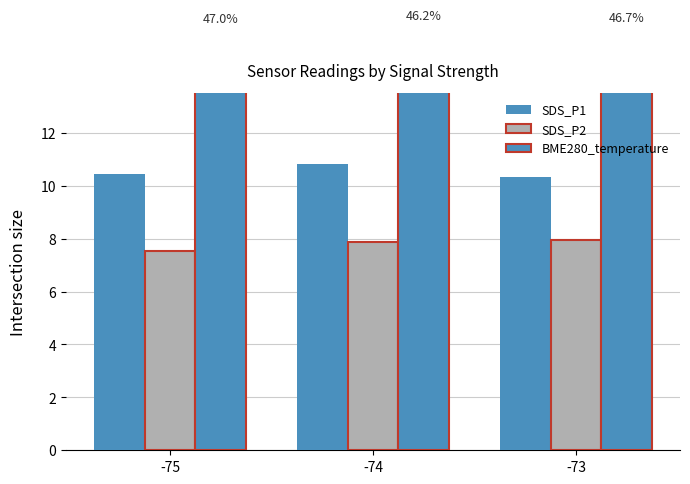

What is the approximate value of SDS_P1 at -73?

10.3